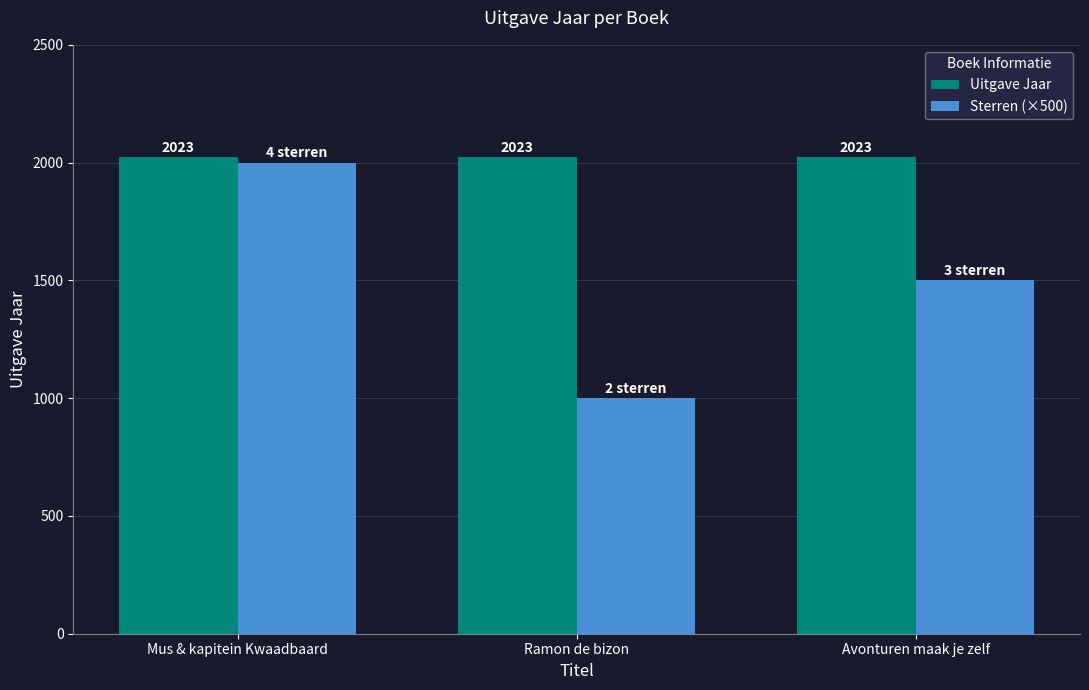

Which series has the largest range (max minus min)?

Sterren (×500)